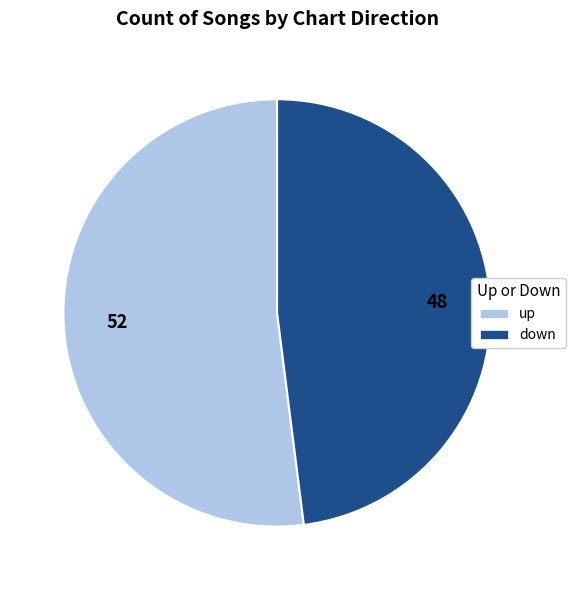

True or false: up accounts for 52% of the total.

True